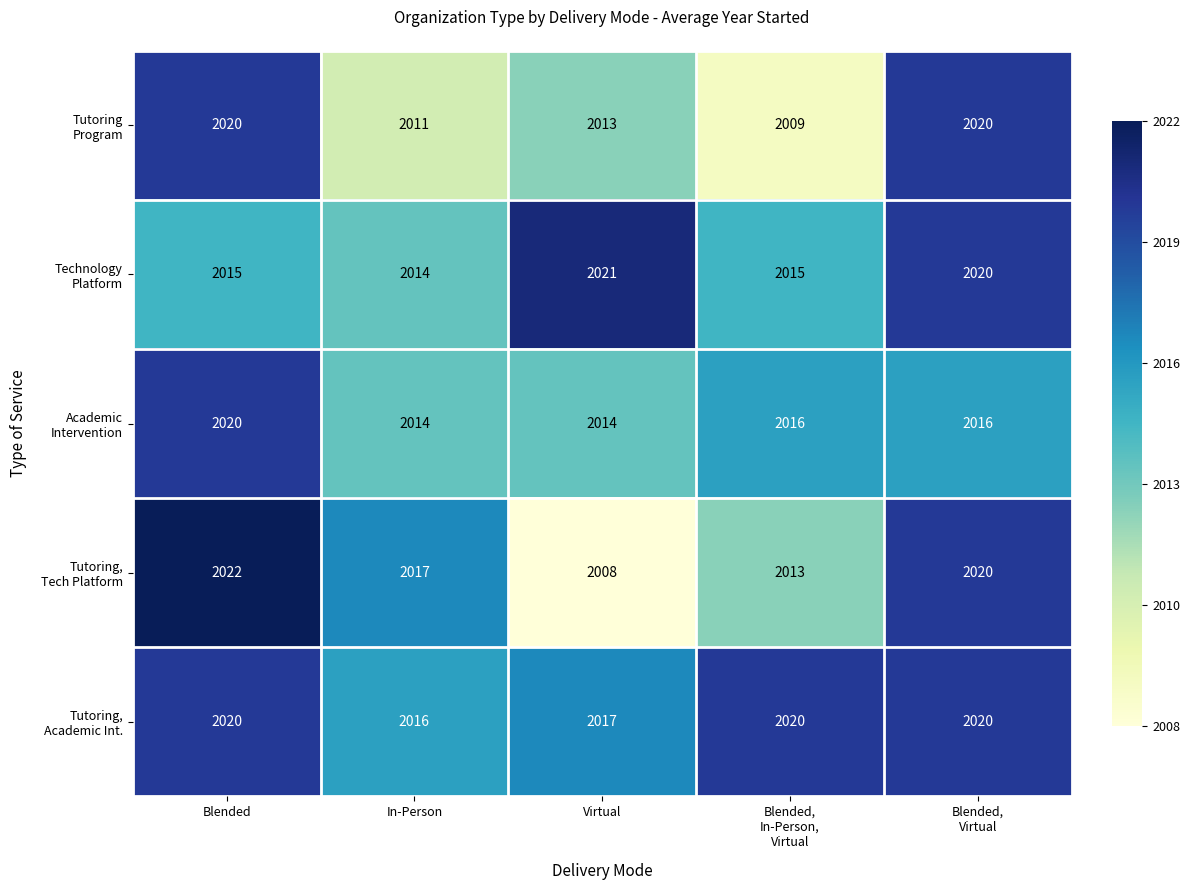

What is the total value across all series at In-Person?

10072